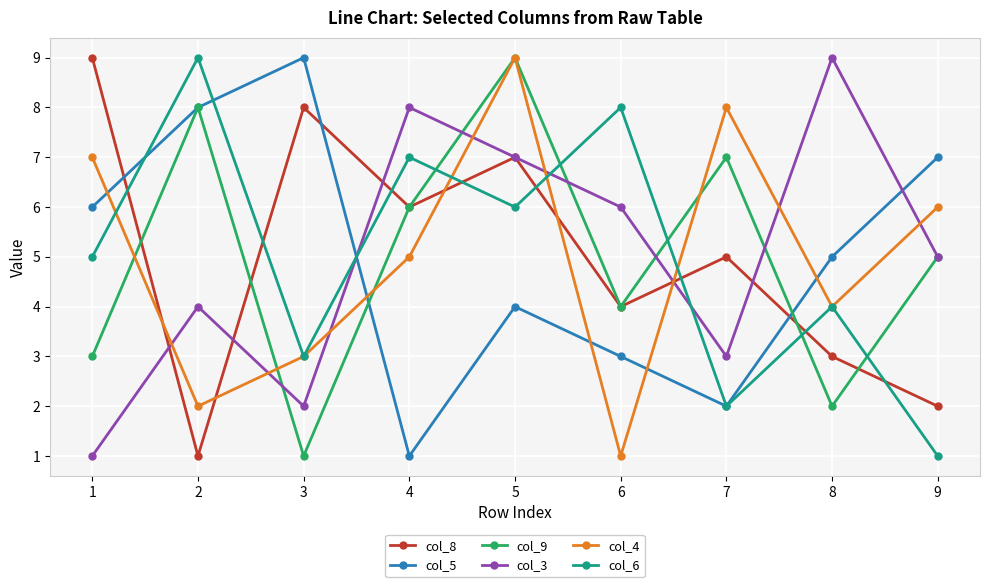

Reading right to left, transcribe all the data shown in this chart.

col_8: 9=2	8=3	7=5	6=4	5=7	4=6	3=8	2=1	1=9
col_5: 9=7	8=5	7=2	6=3	5=4	4=1	3=9	2=8	1=6
col_9: 9=5	8=2	7=7	6=4	5=9	4=6	3=1	2=8	1=3
col_3: 9=5	8=9	7=3	6=6	5=7	4=8	3=2	2=4	1=1
col_4: 9=6	8=4	7=8	6=1	5=9	4=5	3=3	2=2	1=7
col_6: 9=1	8=4	7=2	6=8	5=6	4=7	3=3	2=9	1=5